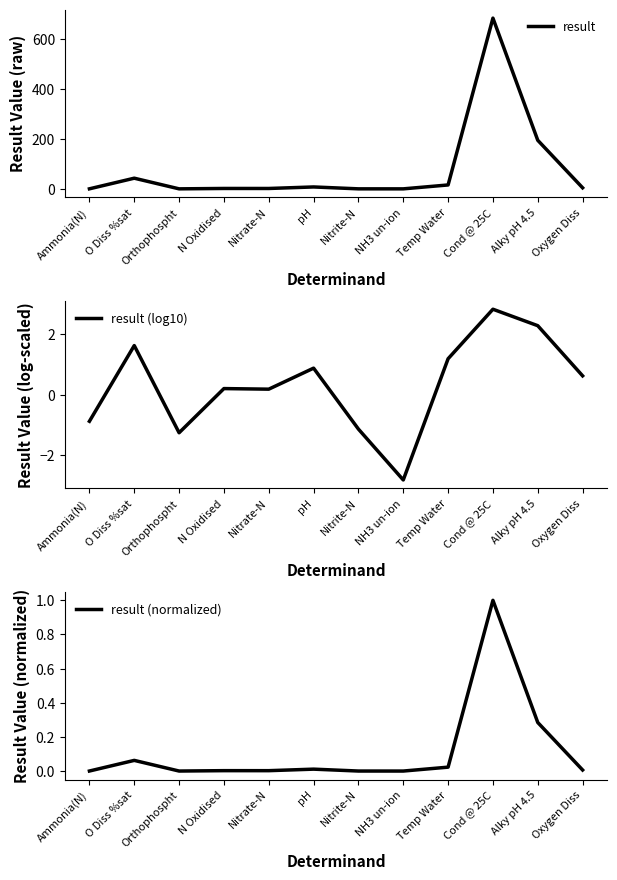

What is the total value across all series at Ammonia(N)?

-0.7